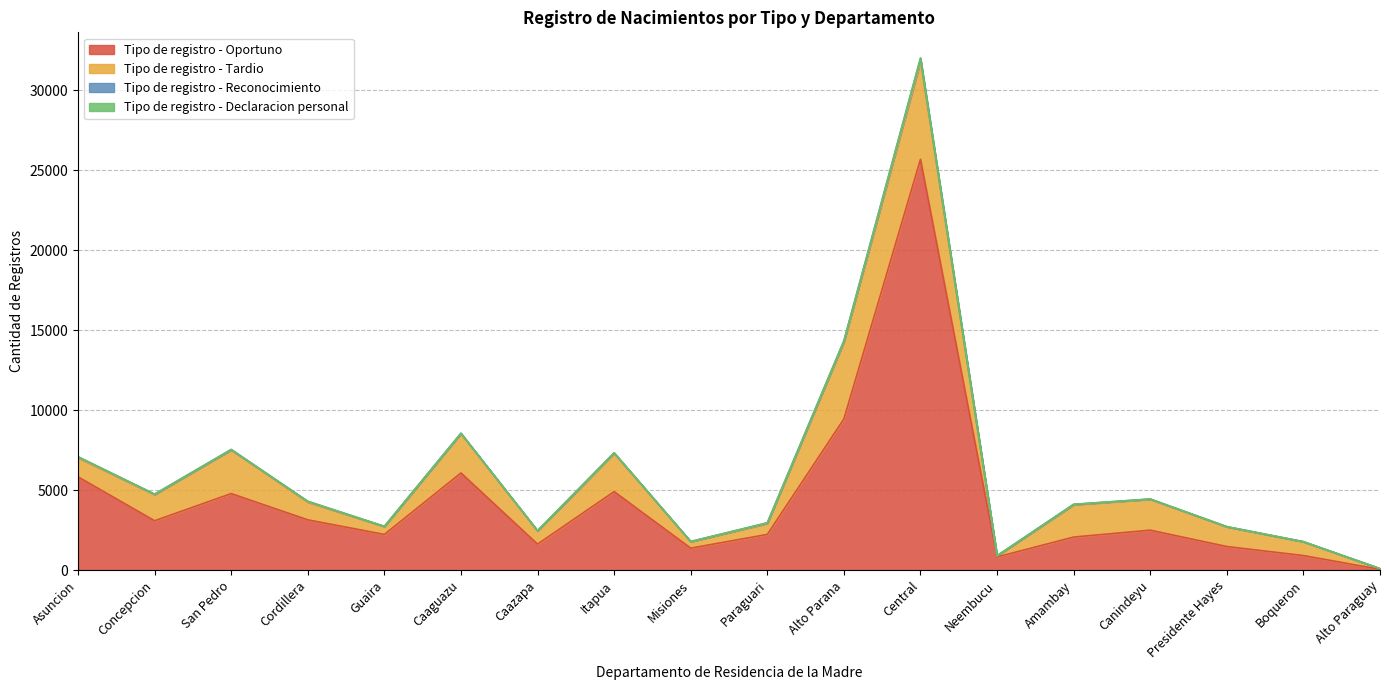

Is it true that Tipo de registro - Oportuno equals 3647 at Guaira?

False